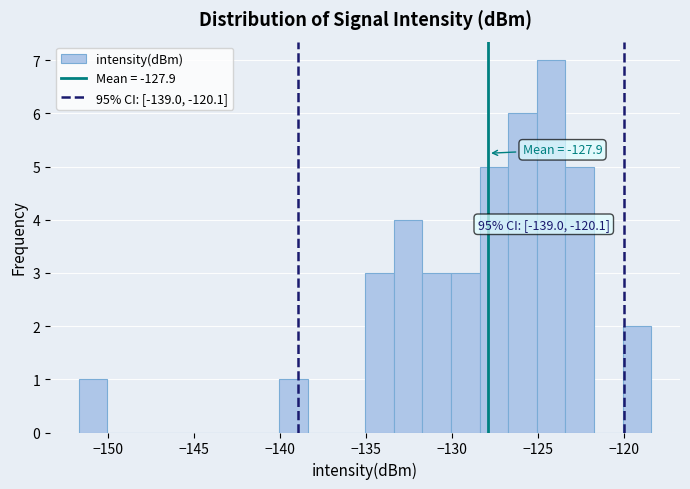

Around what value on the x-axis is the tallest bar? Give the approximate position of its centre, as read against the axis.

-124.5